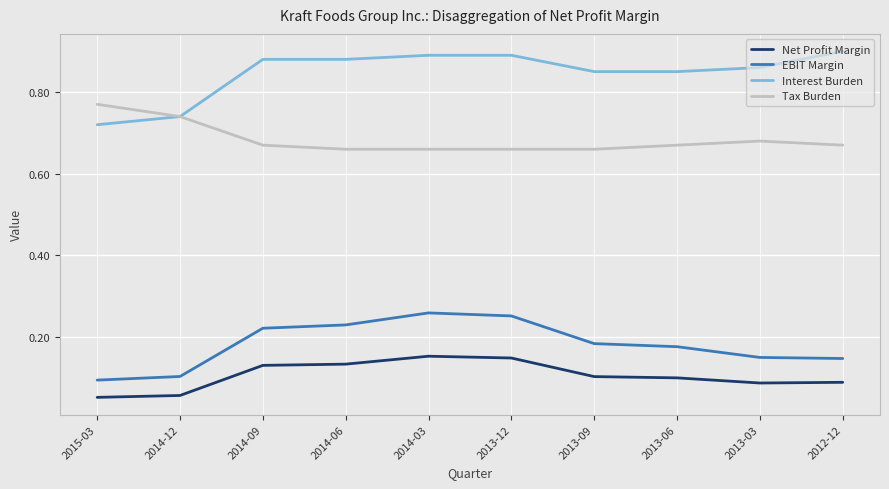

The EBIT Margin series shows 0.1 at 2015-03. True or false?

True